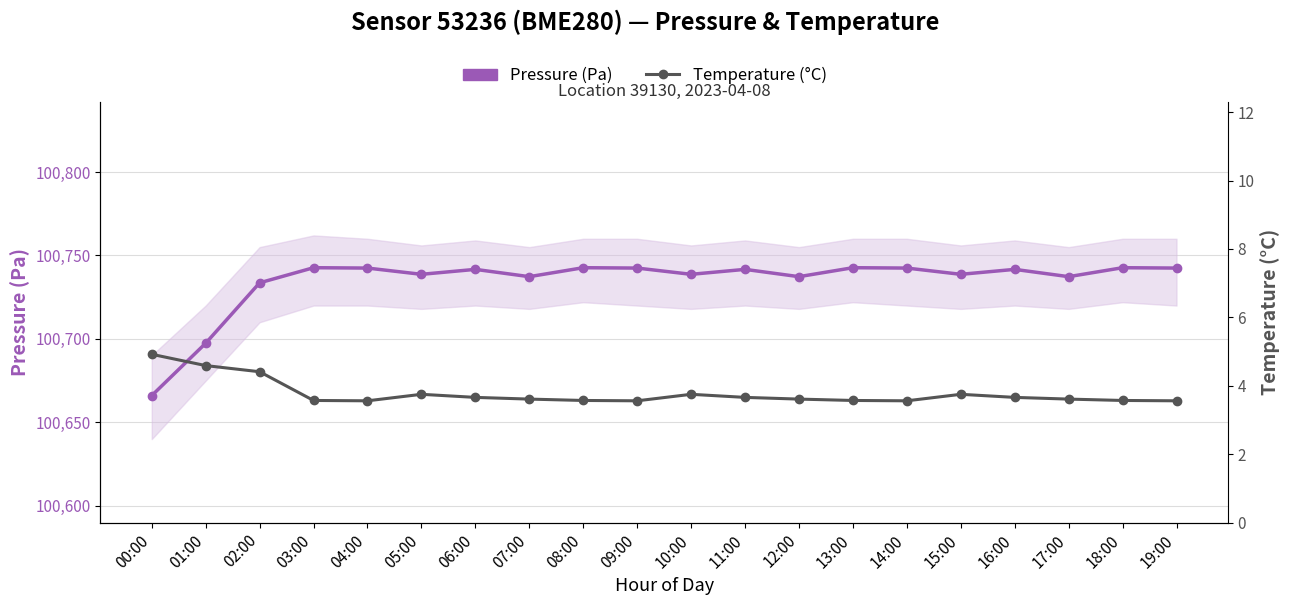

At which label does Temperature (°C) reach its peak?

00:00